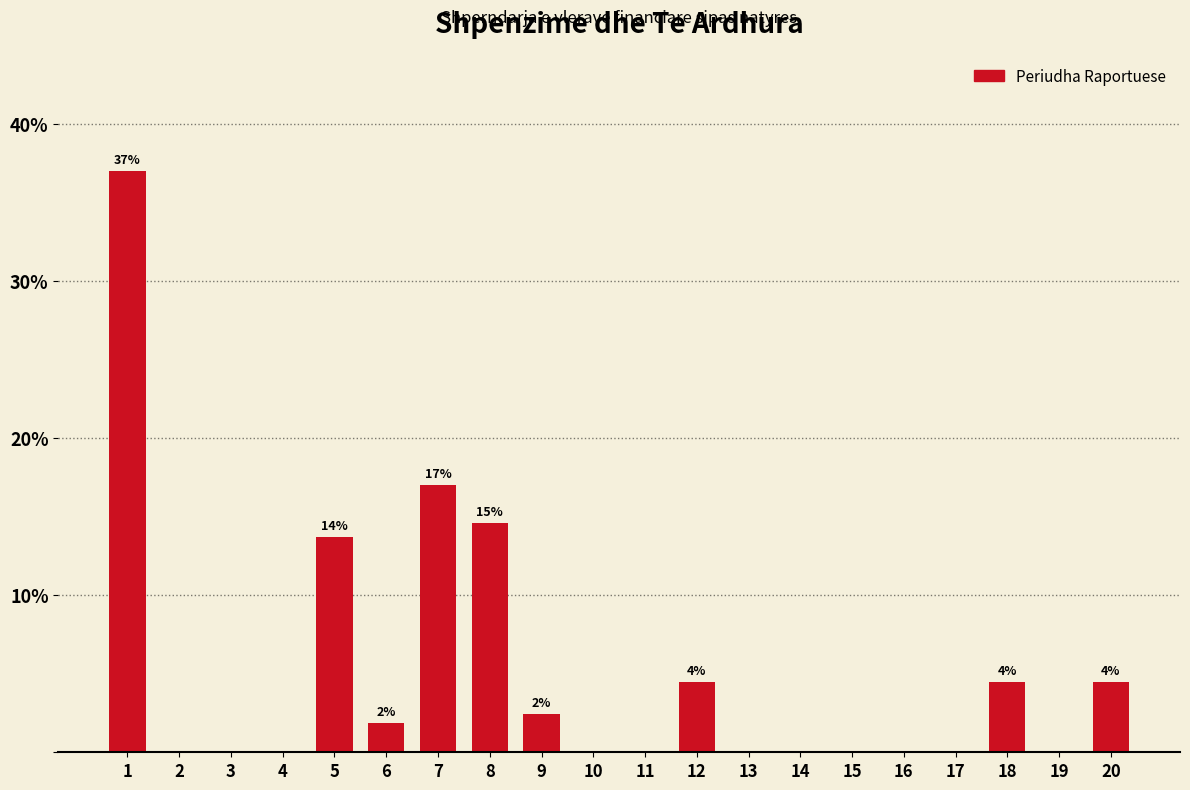

Reading left to right, extract all data points from this chart.

1=37.0	2=0.0	3=0.0	4=0.0	5=13.7	6=1.8	7=17.0	8=14.6	9=2.4	10=0.0	11=0.0	12=4.5	13=0.0	14=0.0	15=0.0	16=0.0	17=0.0	18=4.5	19=0.0	20=4.5